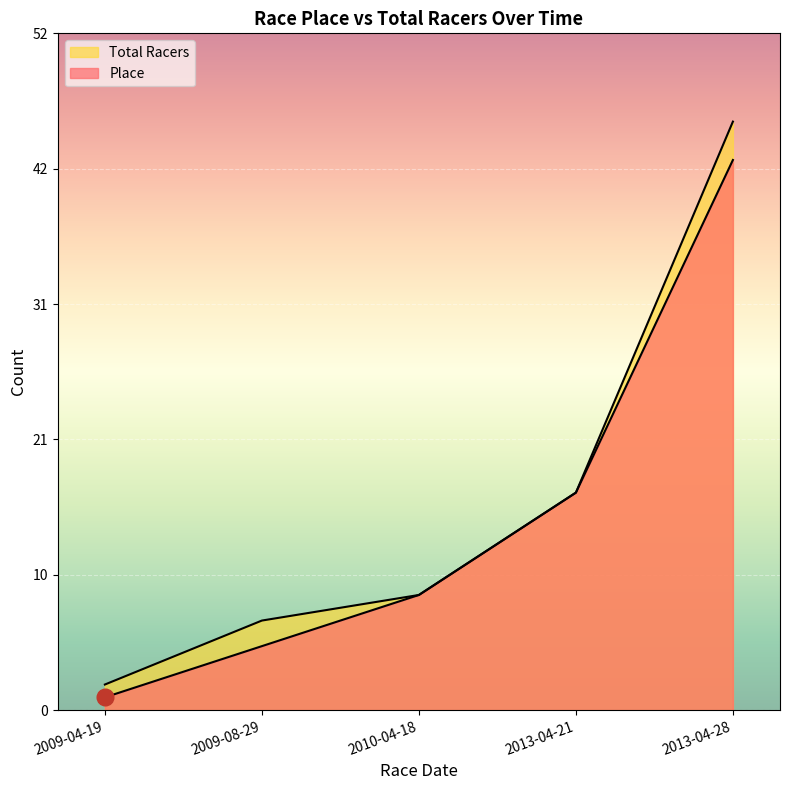

Reading left to right, extract all data points from this chart.

Place: 1	5	9	17	43
Total Racers: 2	7	9	17	46